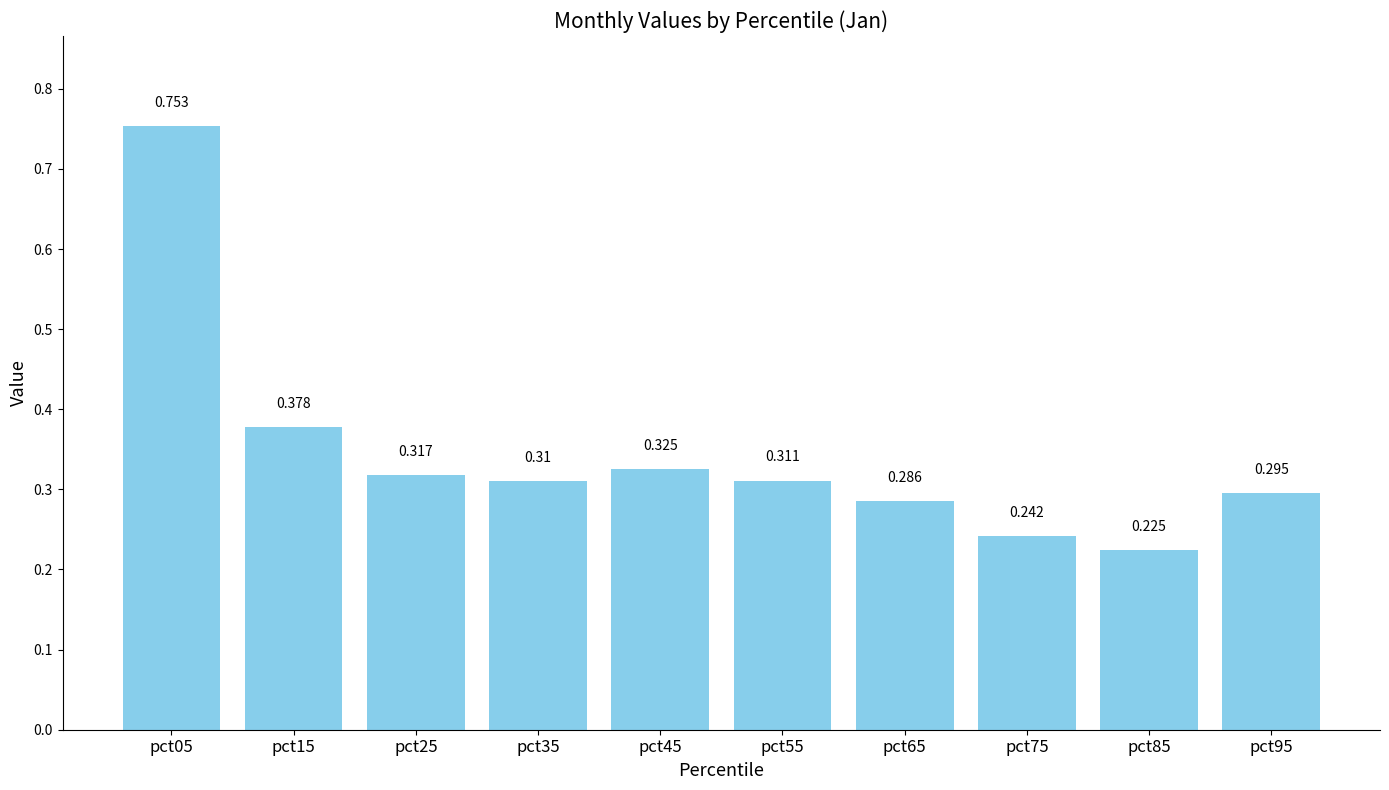

Are the bars grouped side by side (vs. stacked)?

No